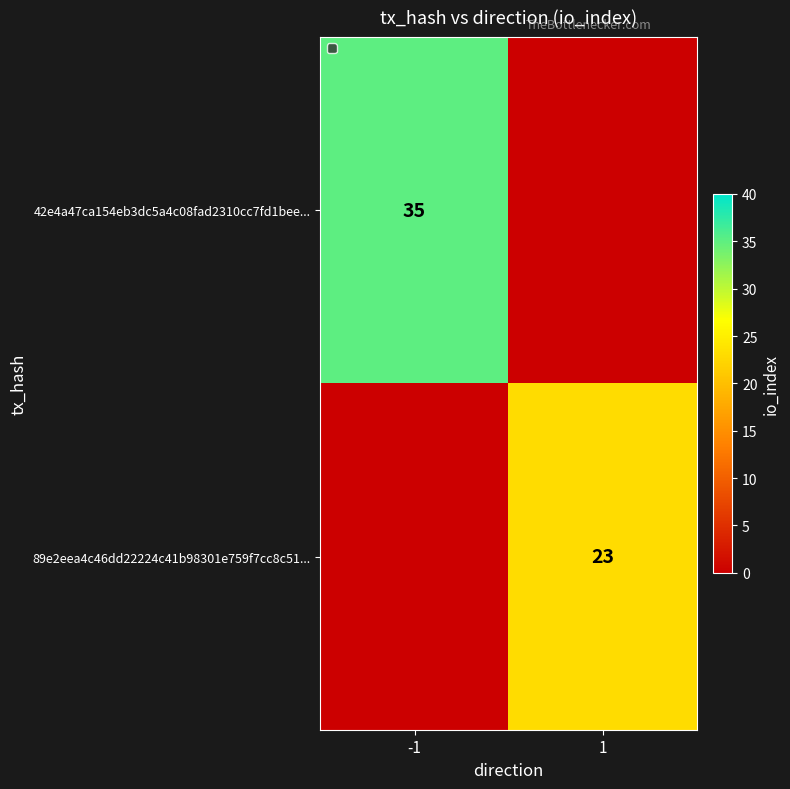

The value of 89e2eea4c46dd22224c41b98301e759f7cc8c51... at 1 is 23. True or false?

True